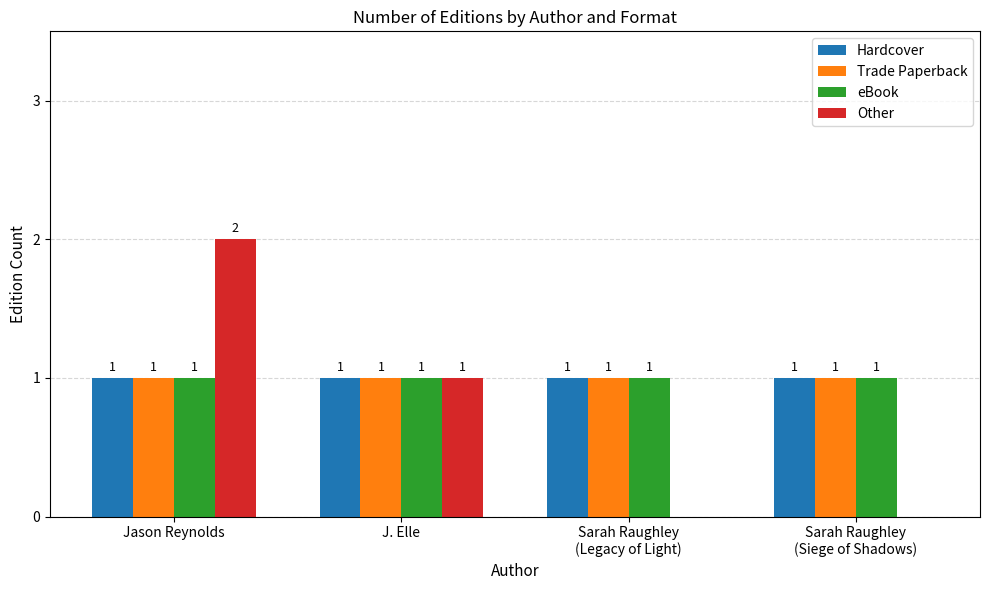

Is it true that eBook equals 1 at J. Elle?

True